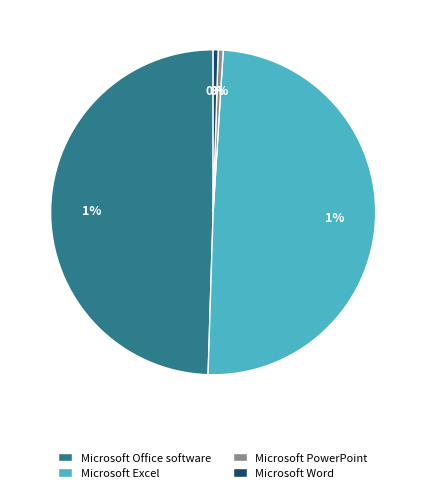

Does Microsoft PowerPoint represent more than half of the total?

No